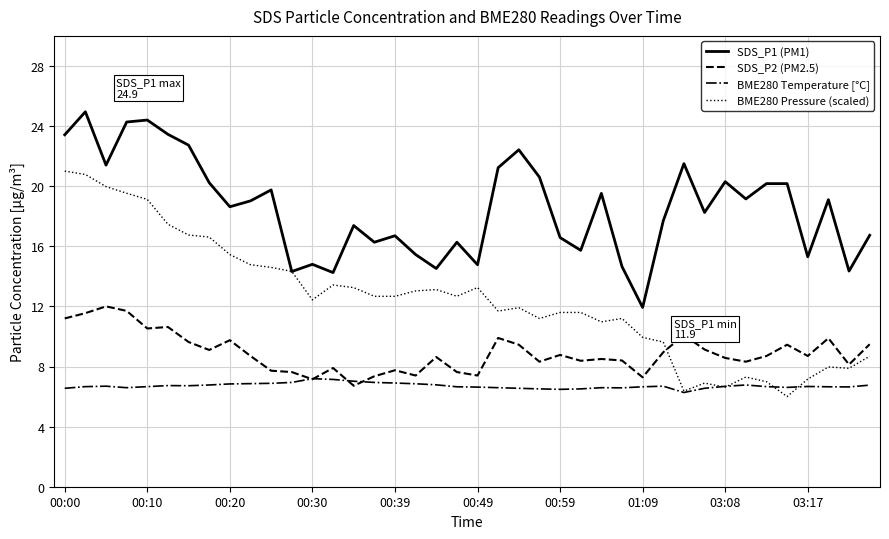

True or false: BME280 Temperature [°C] and SDS_P2 (PM2.5) intersect in this chart.

True